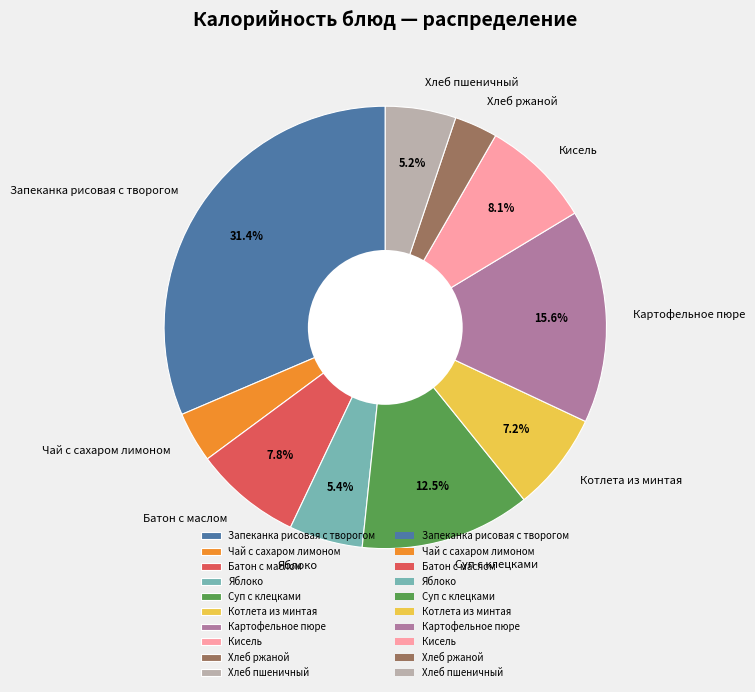

Which category has the biggest portion of the pie?

Запеканка рисовая с творогом